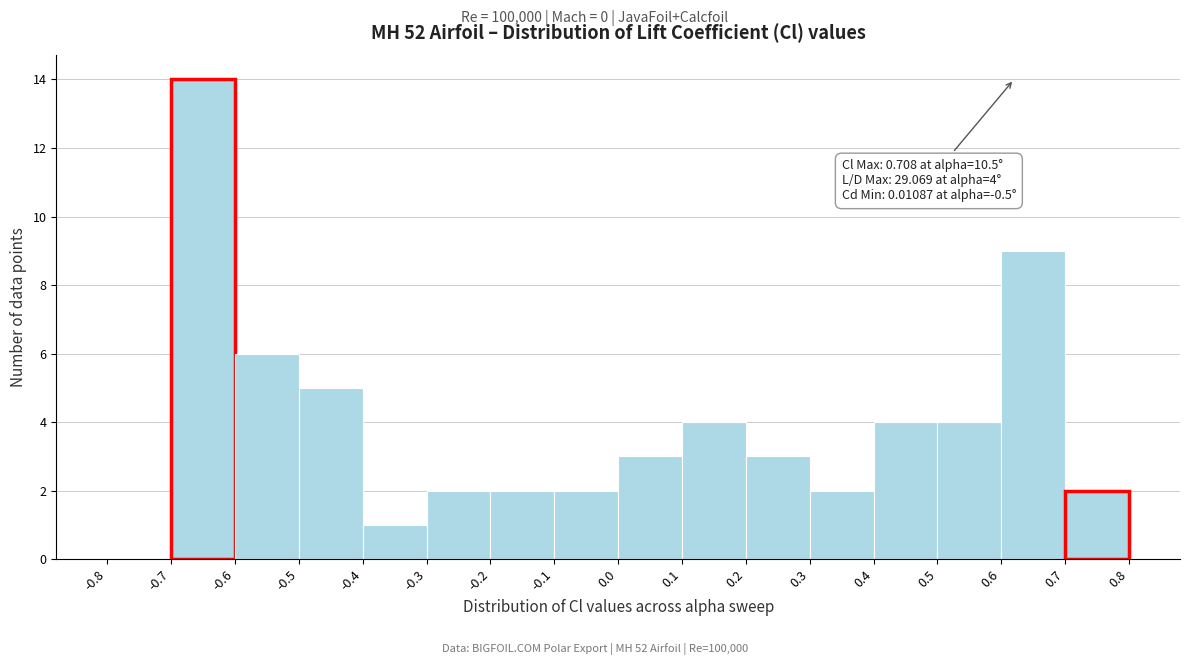

Which range on the x-axis has the tallest bar?

-0.7 to -0.6